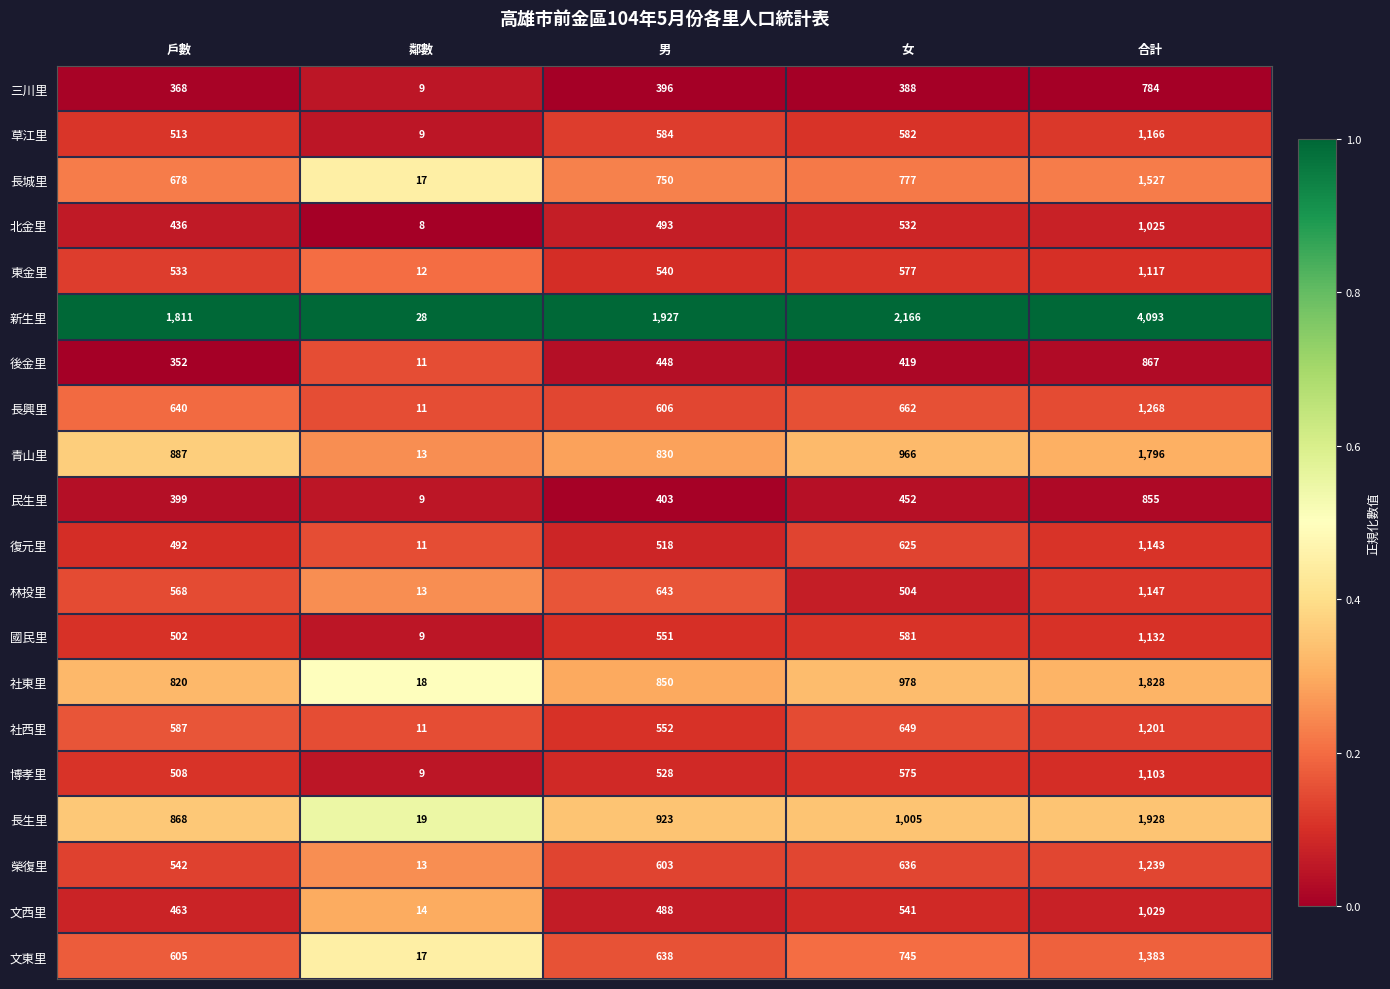

Which series has the largest total across all categories?

新生里